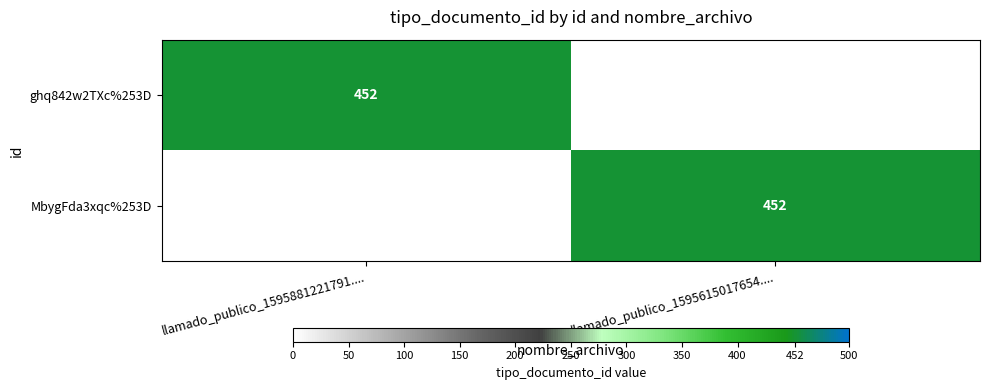

Is it true that MbygFda3xqc%253D equals 233 at llamado_publico_1595615017654....?

False